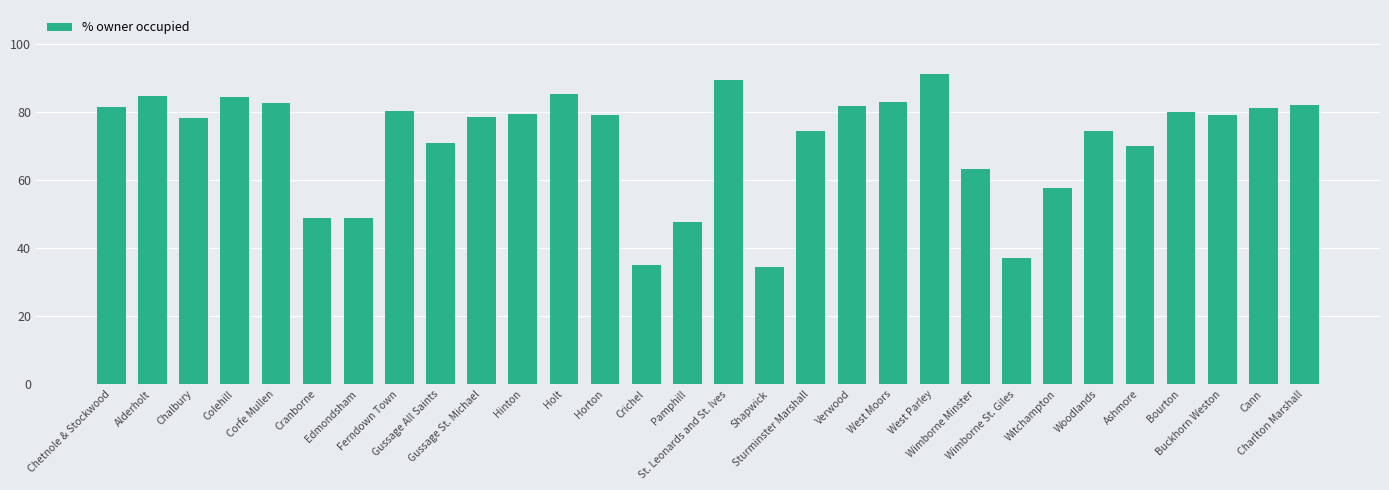

How many distinct data groups are displayed?

1